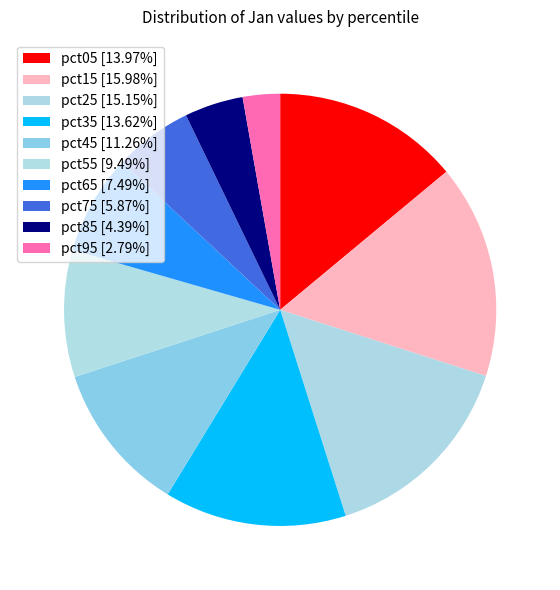

Count the number of slices in the pie.

10